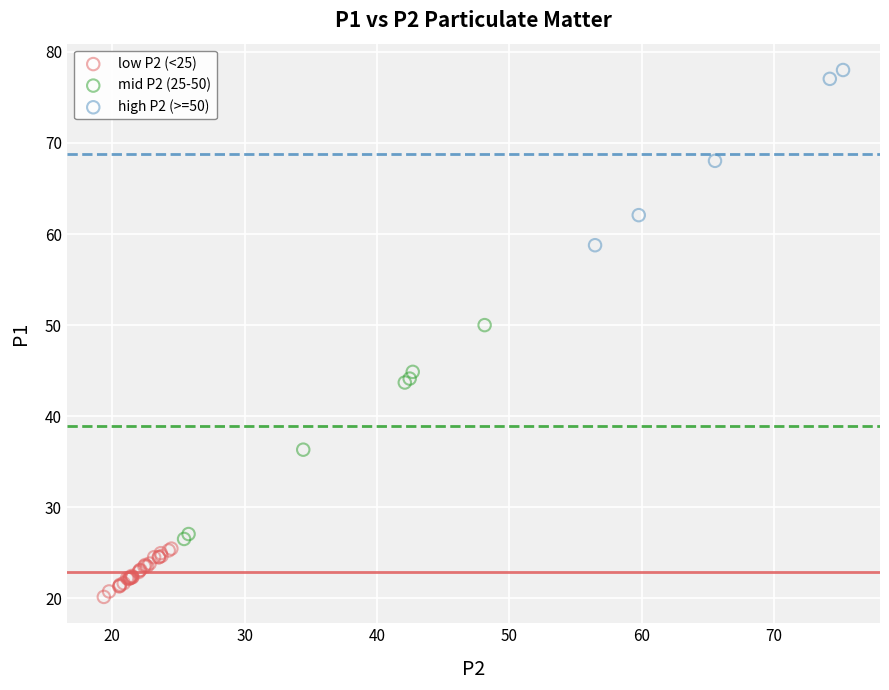

Which series has the largest Y range (max minus min)?

mid P2 (25-50)